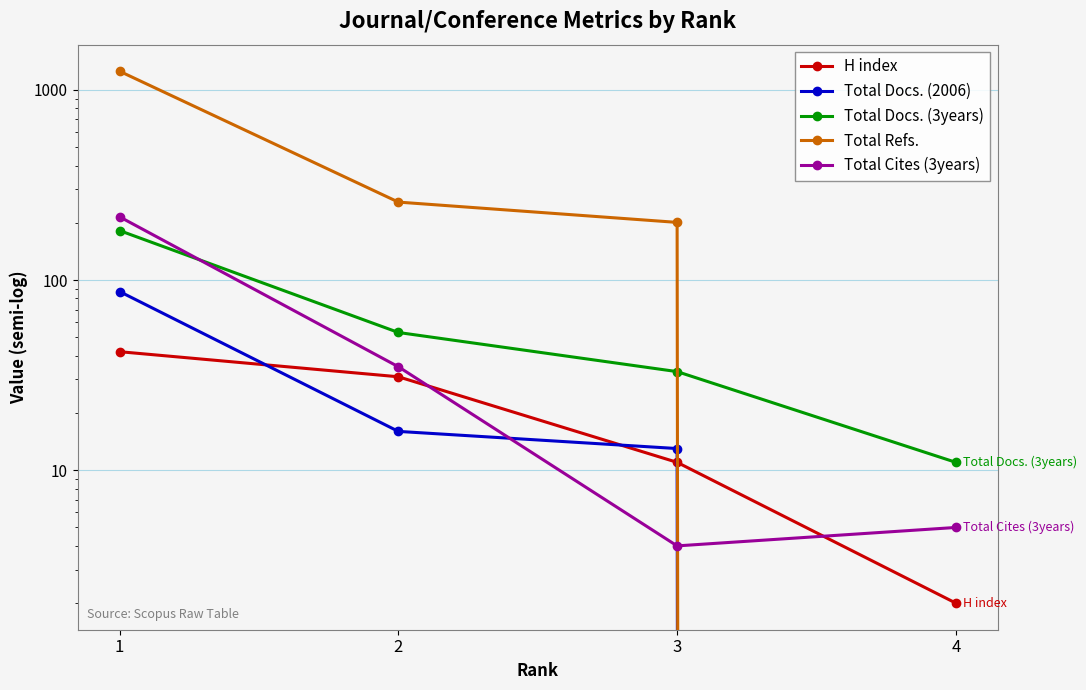

Reading left to right, extract all data points from this chart.

H index: 42	31	11	2
Total Docs. (2006): 87	16	13	0
Total Docs. (3years): 182	53	33	11
Total Refs.: 1253	257	201	0
Total Cites (3years): 215	35	4	5